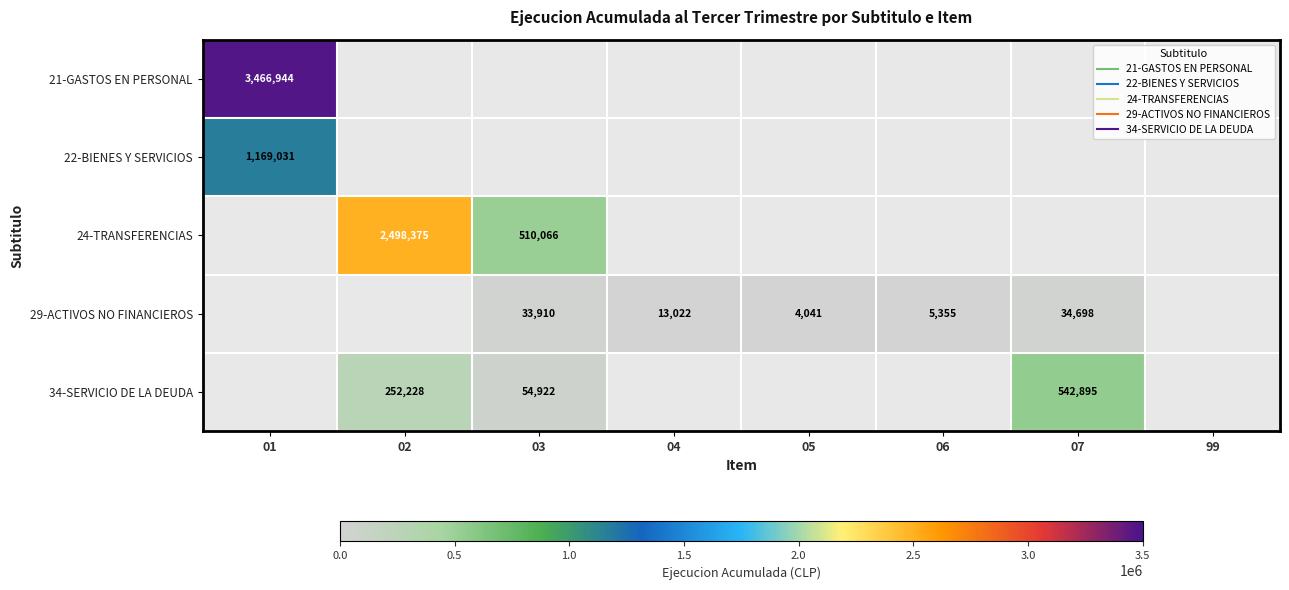

Which category has the lowest value in the 24-TRANSFERENCIAS series?

01